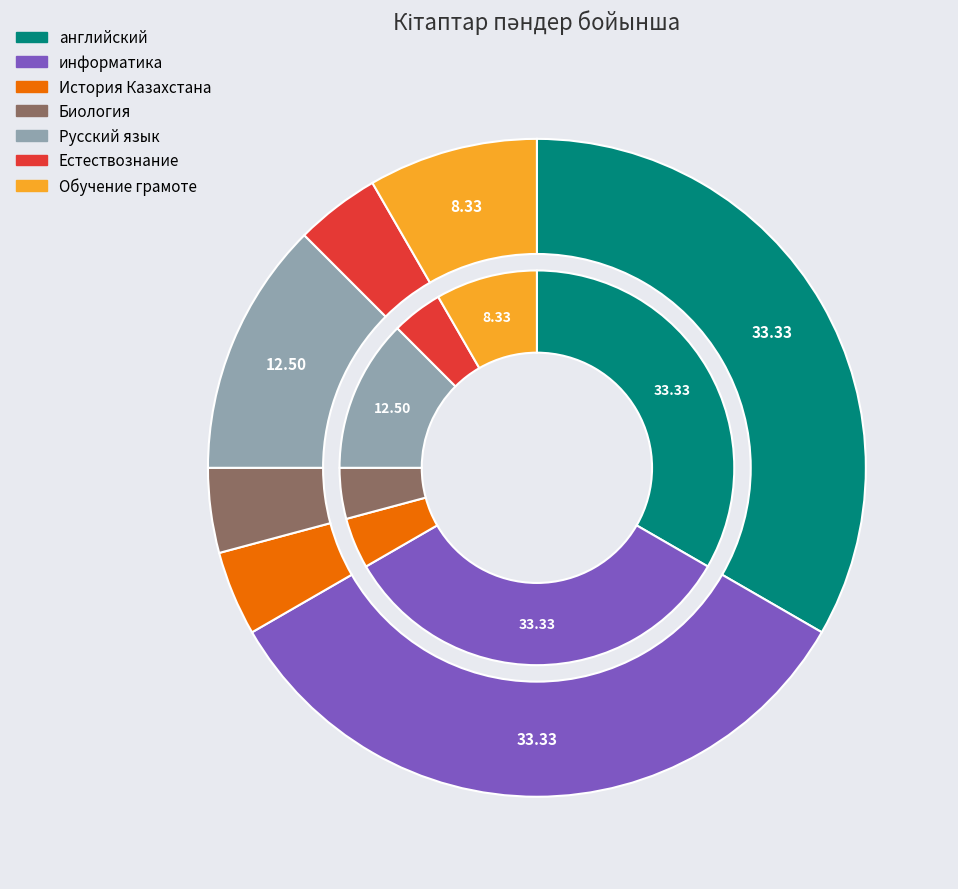

What is the change in value from Биология to Русский язык?

+2